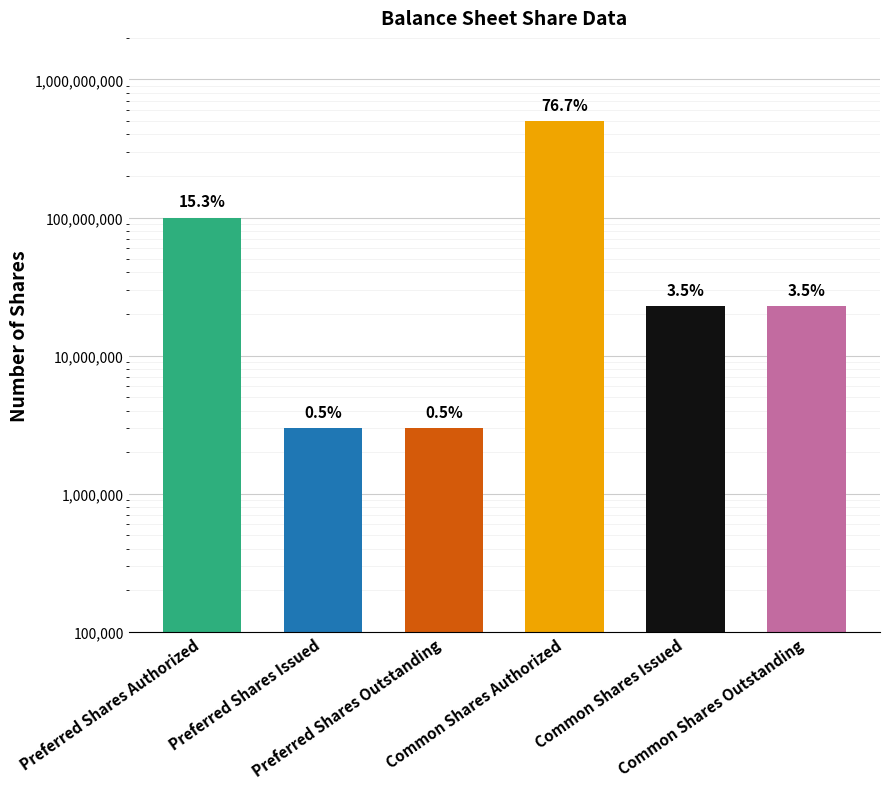

Reading left to right, list all the values displayed in this chart.

Preferred Shares Authorized=100000000	Preferred Shares Issued=2978808	Preferred Shares Outstanding=2978808	Common Shares Authorized=500000000	Common Shares Issued=22909058	Common Shares Outstanding=22909058